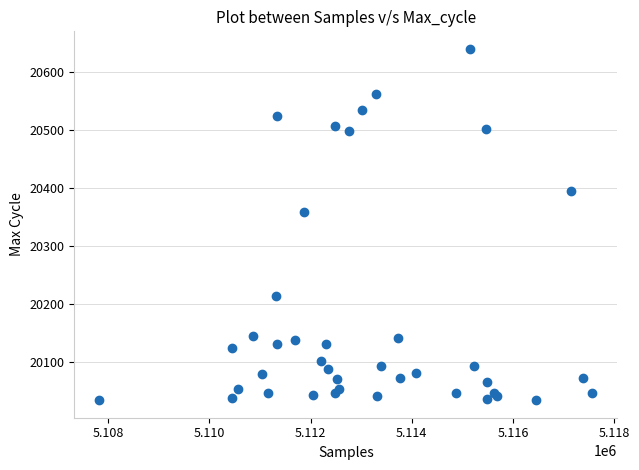

What Y value in the scatter plot is closest to 20337?

20359